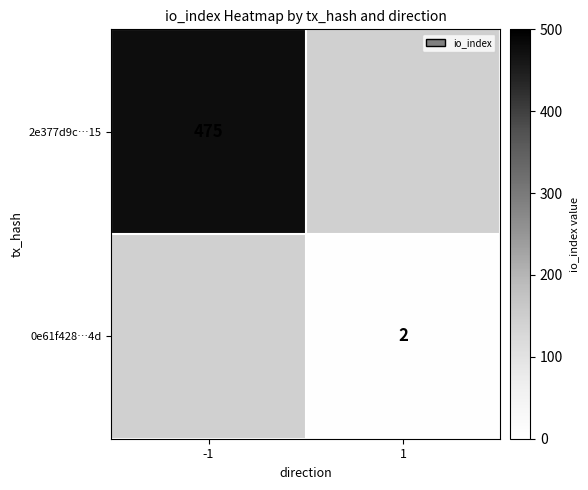

The value of 0e61f428…4d at 1 is 3. True or false?

False